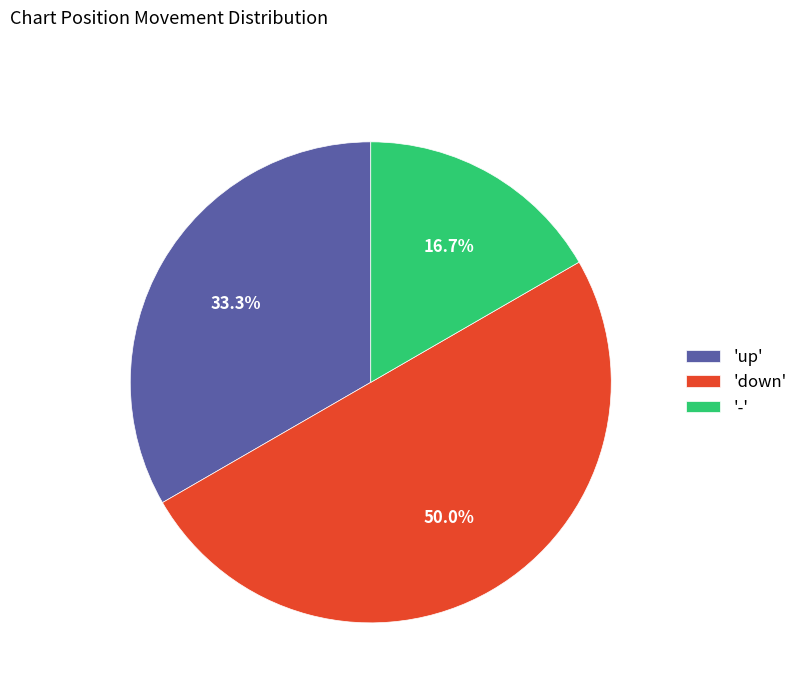

Rank the categories by value from highest to lowest.

'down', 'up', '-'